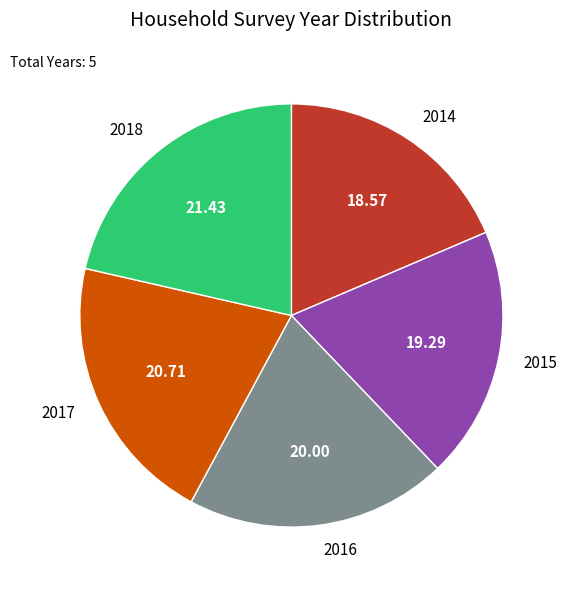

Do 2016 and 2014 together represent more than half of the pie?

No